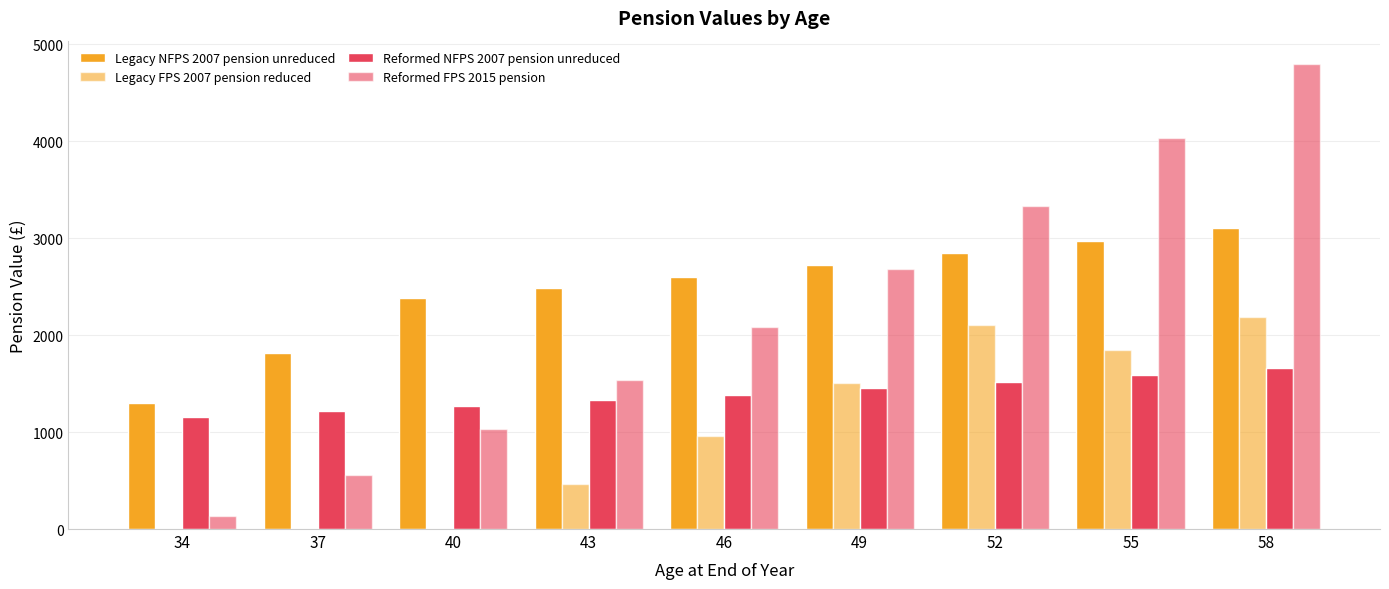

Read the Legacy FPS 2007 pension reduced value at 52.

2106.3